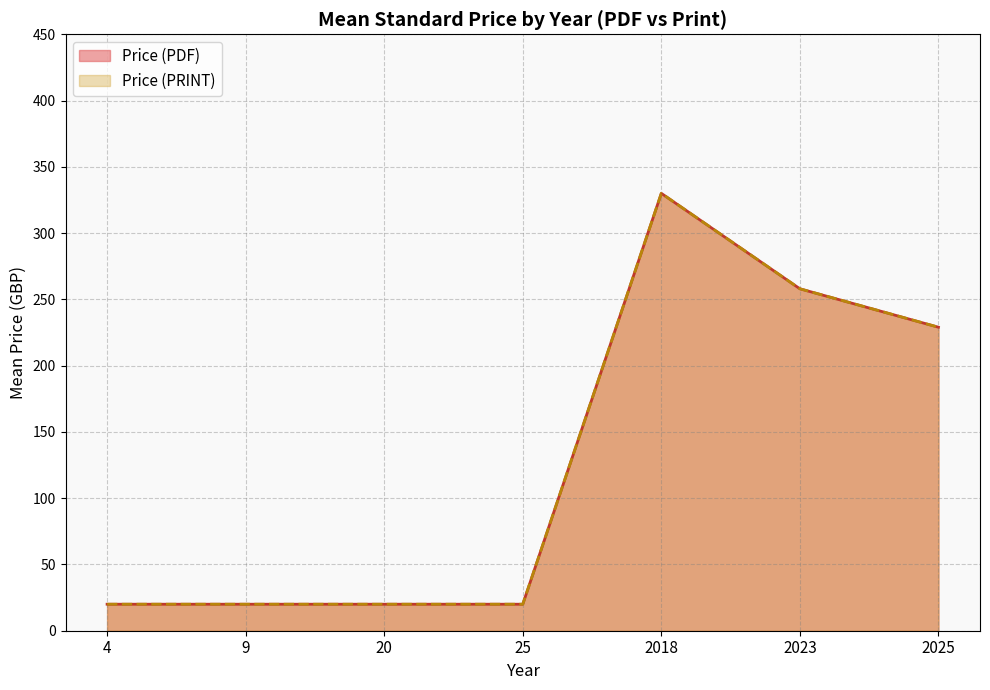

True or false: Price (PDF) and Price (PRINT) intersect in this chart.

False